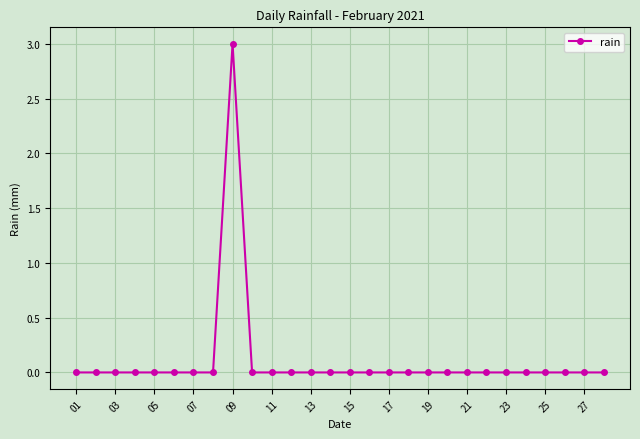

What is the sum of all values?

3